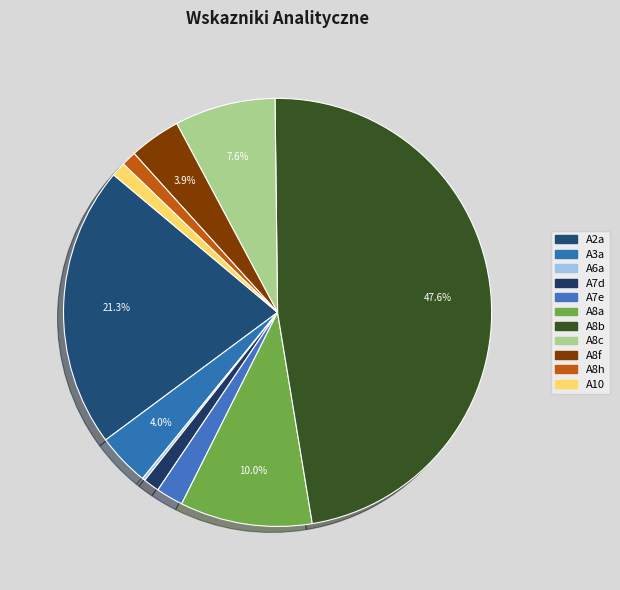

What percentage is NOT represented by A7e?

98.0%